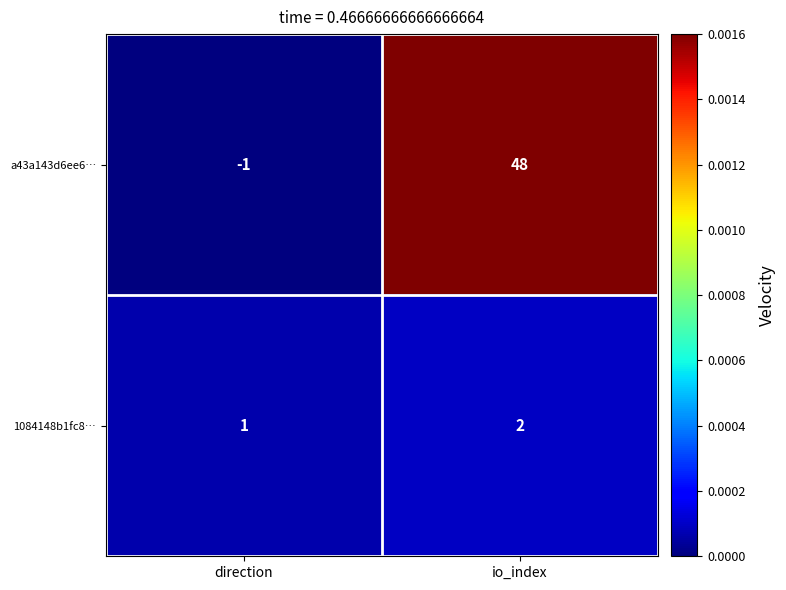

True or false: 1084148b1fc8… has a value of 1 at direction.

True